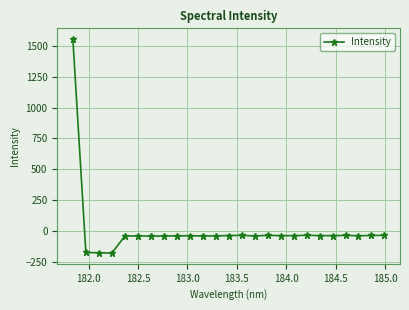

How many categories are shown in the chart?

25